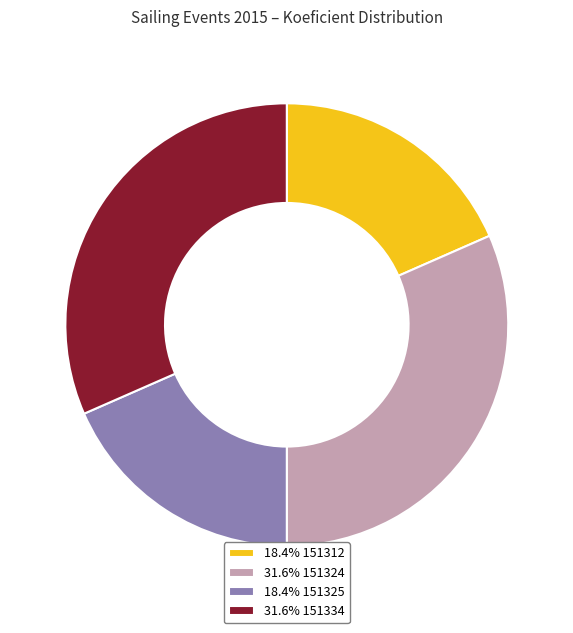

Does any single category account for the majority?

No